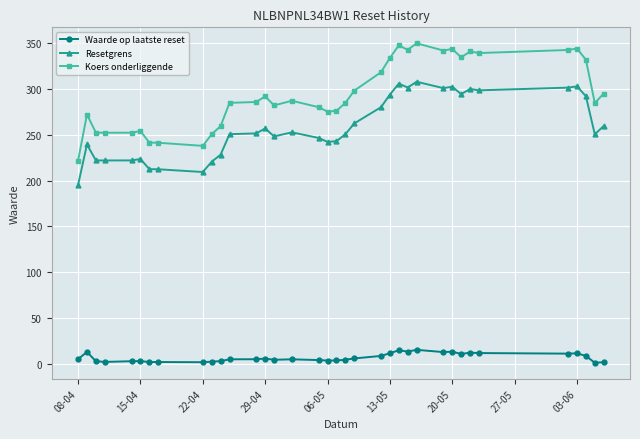

True or false: Koers onderliggende and Resetgrens intersect in this chart.

False